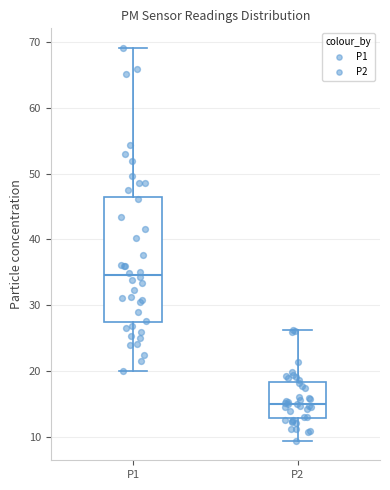

Reading left to right, read every box against the y-axis: the position of its median line, the range the box covers, and the ends of its whiskers. The values are not printed on the chart, so give them approximately, as read against the axis.

P1: median 35, box 27 to 46, whiskers 20 to 69
P2: median 15, box 13 to 18, whiskers 9 to 26